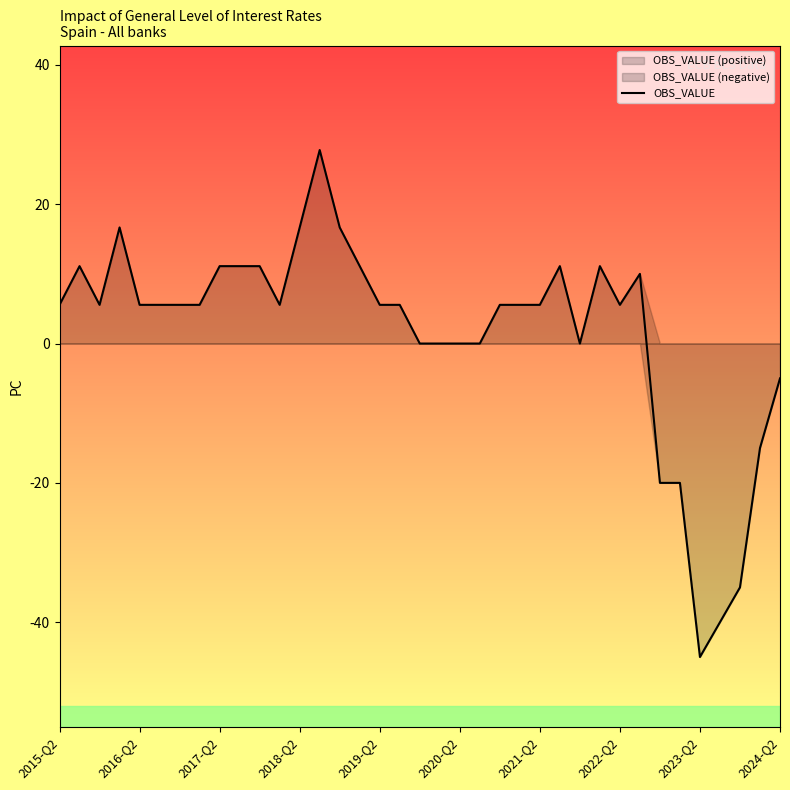

Where is OBS_VALUE nearest to the value -8?

2024-Q2